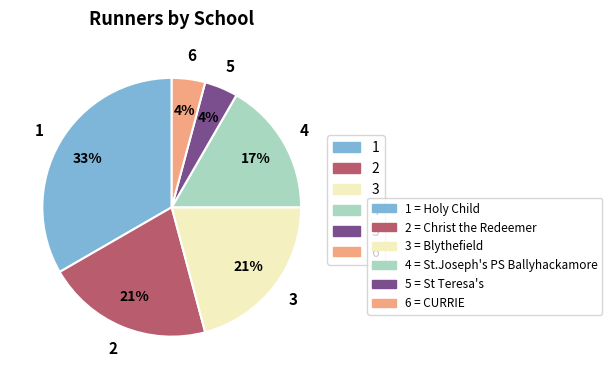

What is the largest slice in the pie chart?

1 = Holy Child